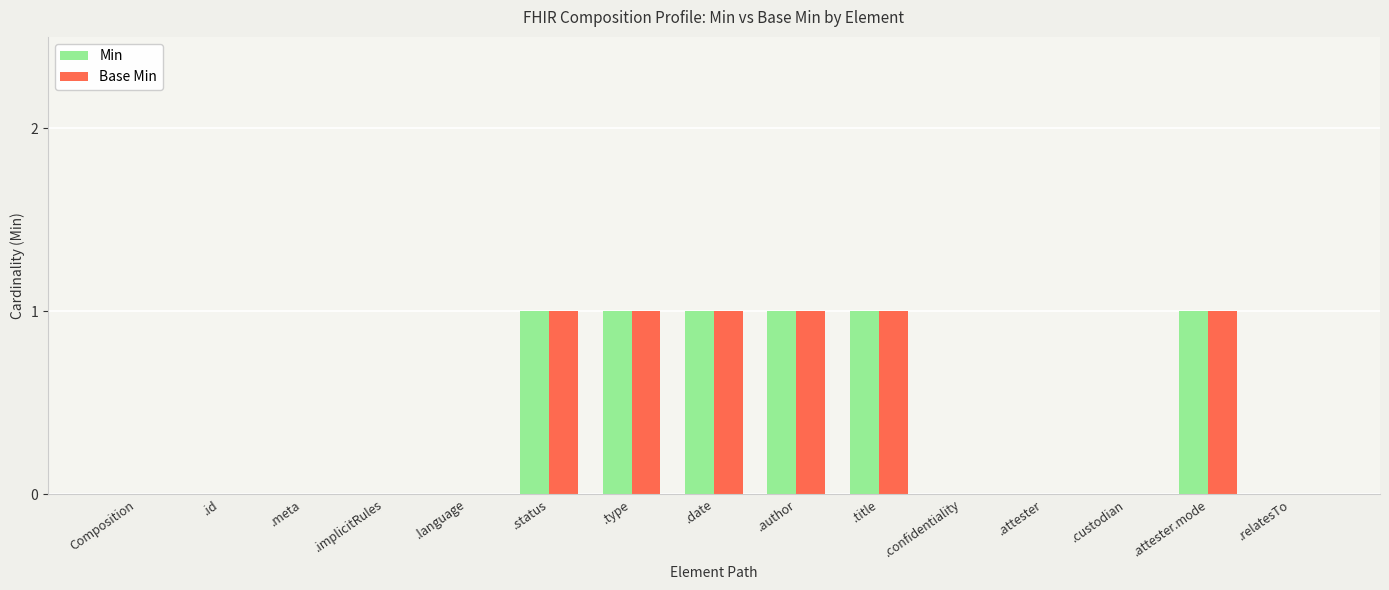

What is the sum of all Min values?

6